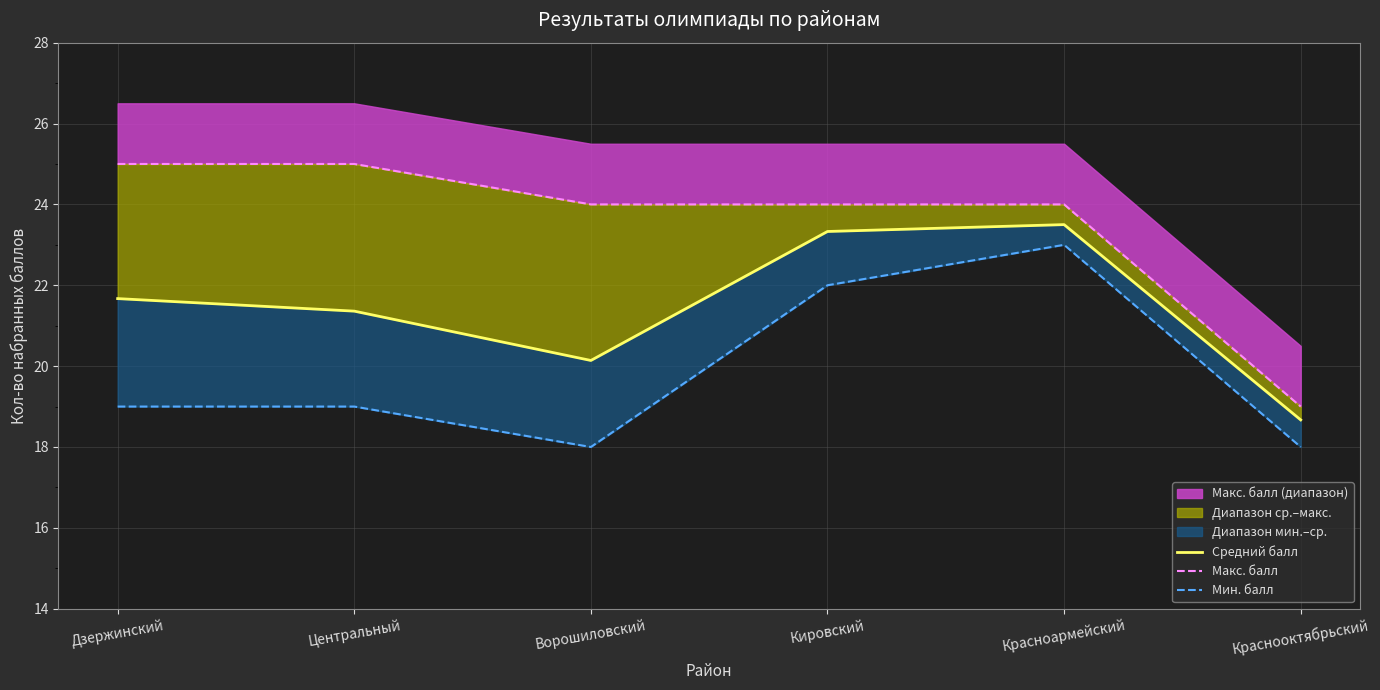

At which label is Мин. балл closest to 20?

Дзержинский